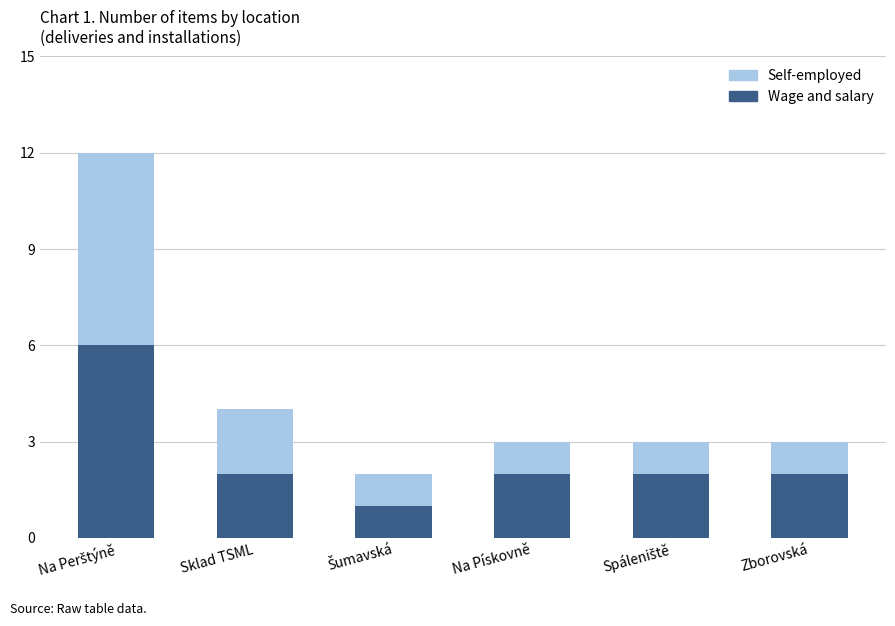

What is the sum of all Wage and salary values?

15